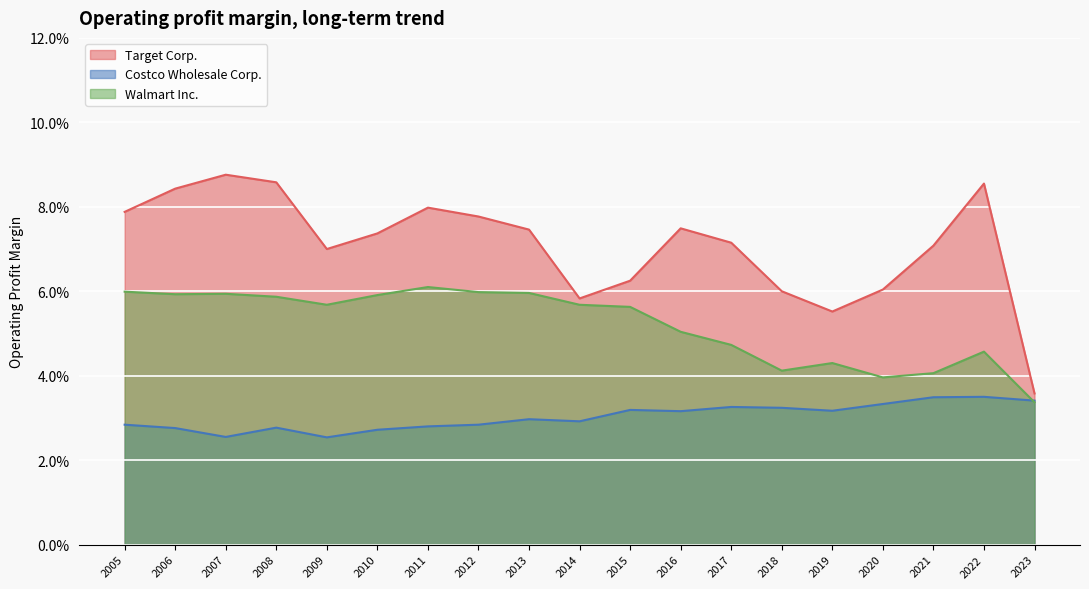

True or false: Walmart Inc. and Costco Wholesale Corp. cross at least once.

True